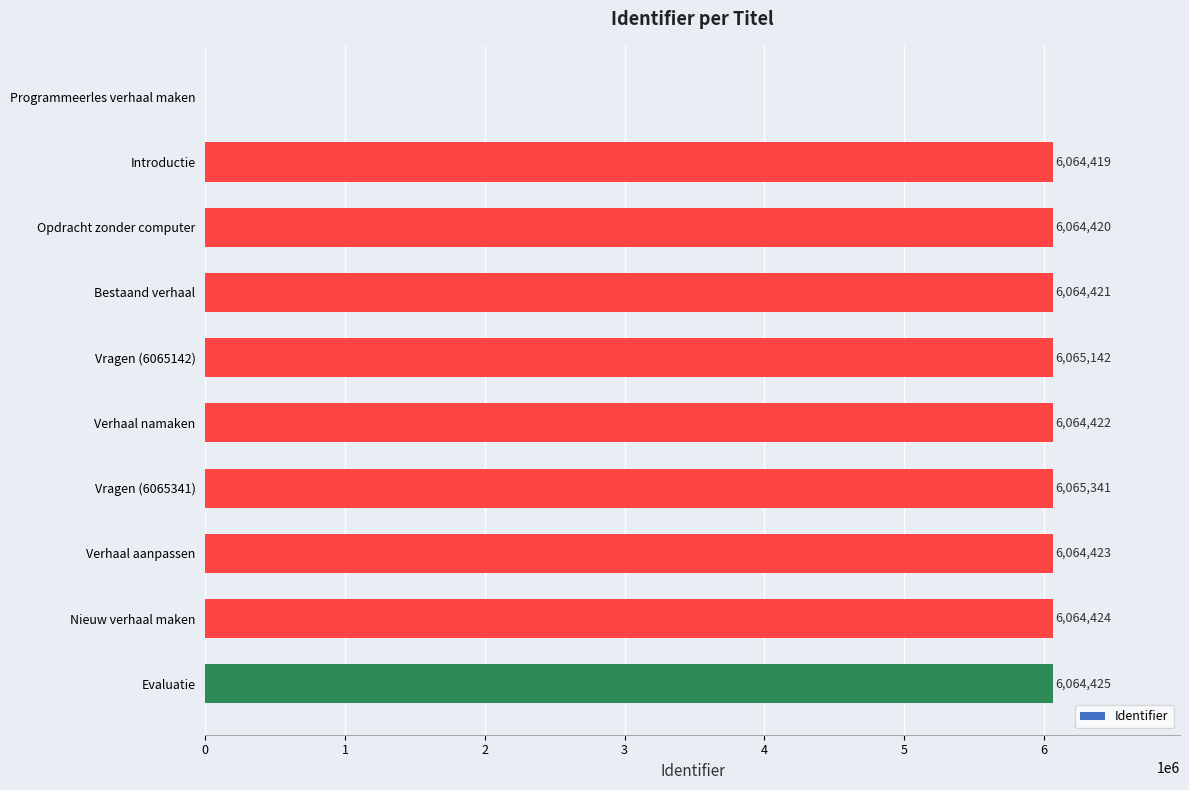

What is the ratio of the value at Verhaal namaken to the value at Verhaal aanpassen?

1.0